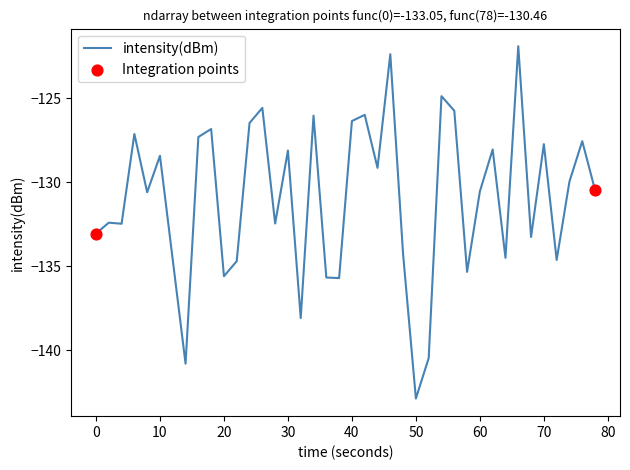

What is the greatest value displayed?

-121.9